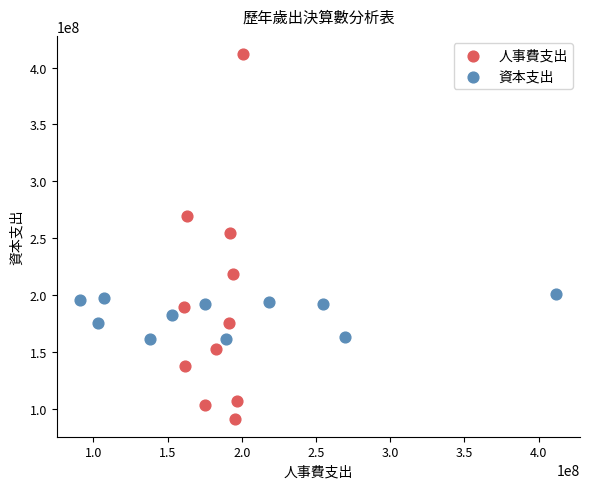

What are all the series names shown in the legend?

人事費支出, 資本支出